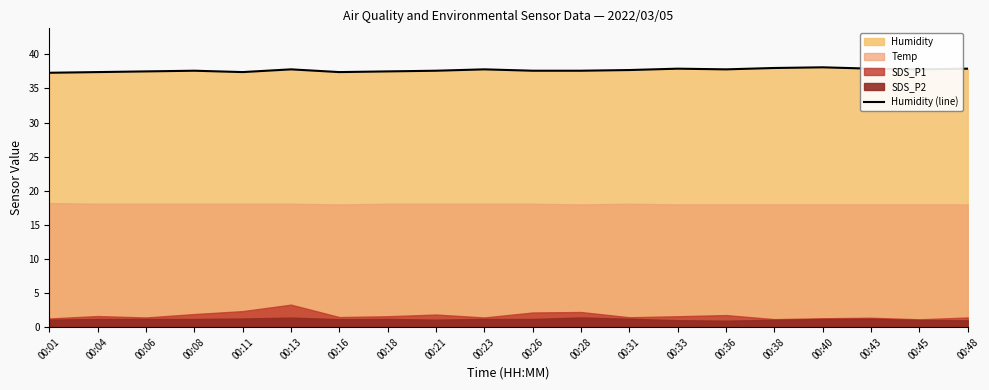

How many categories are shown in the chart?

20